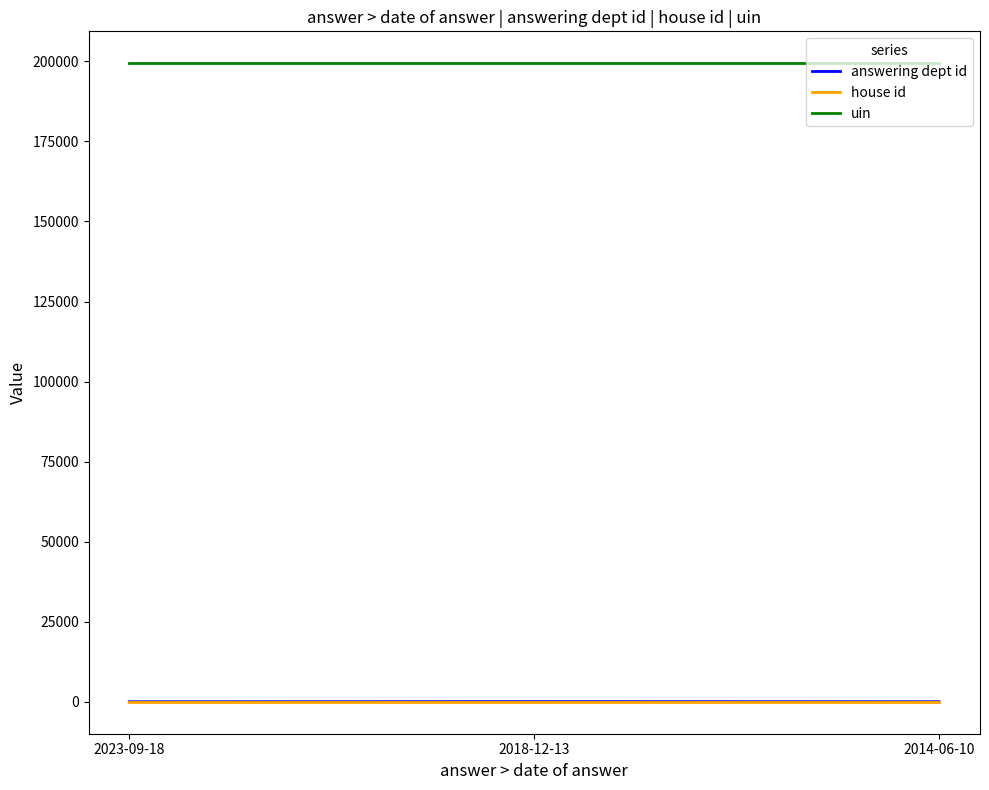

What is the maximum value shown in the chart?

199397